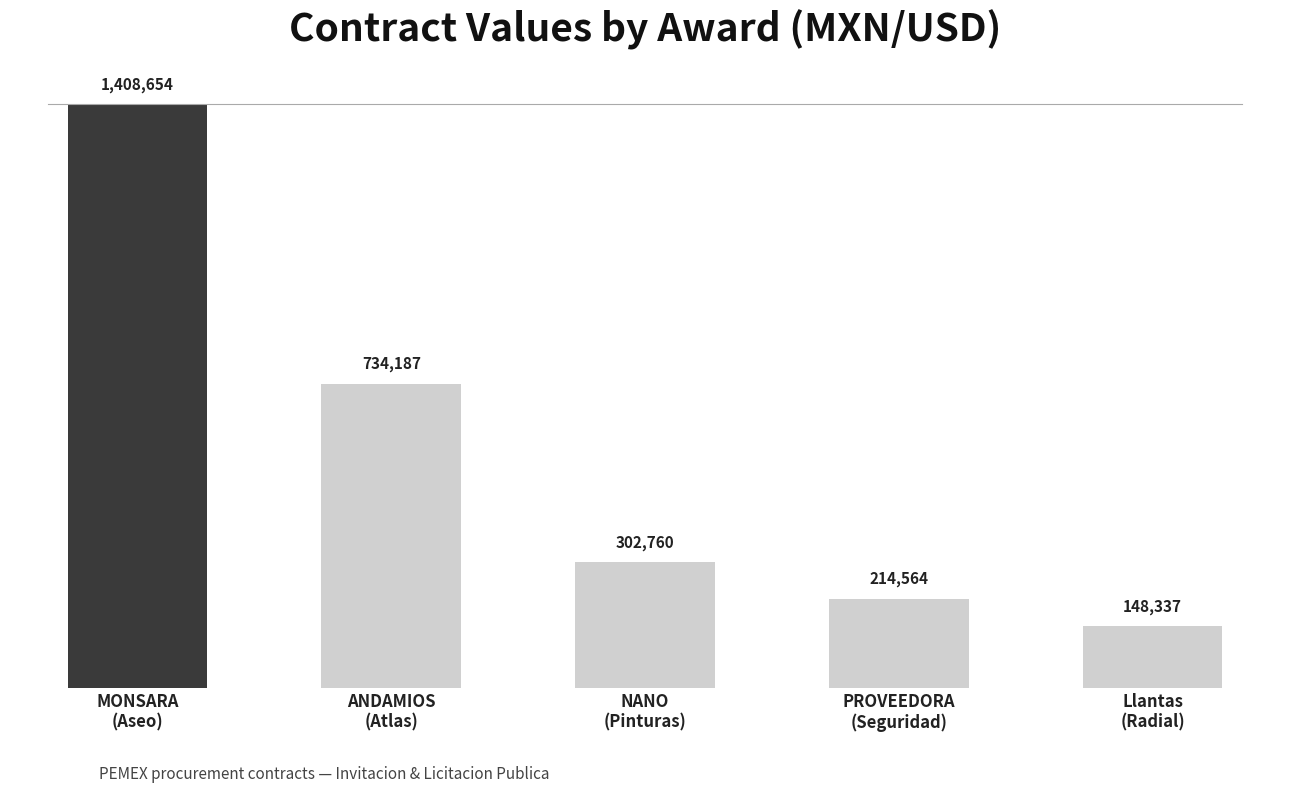

What is the sum of all values?

2808502.4